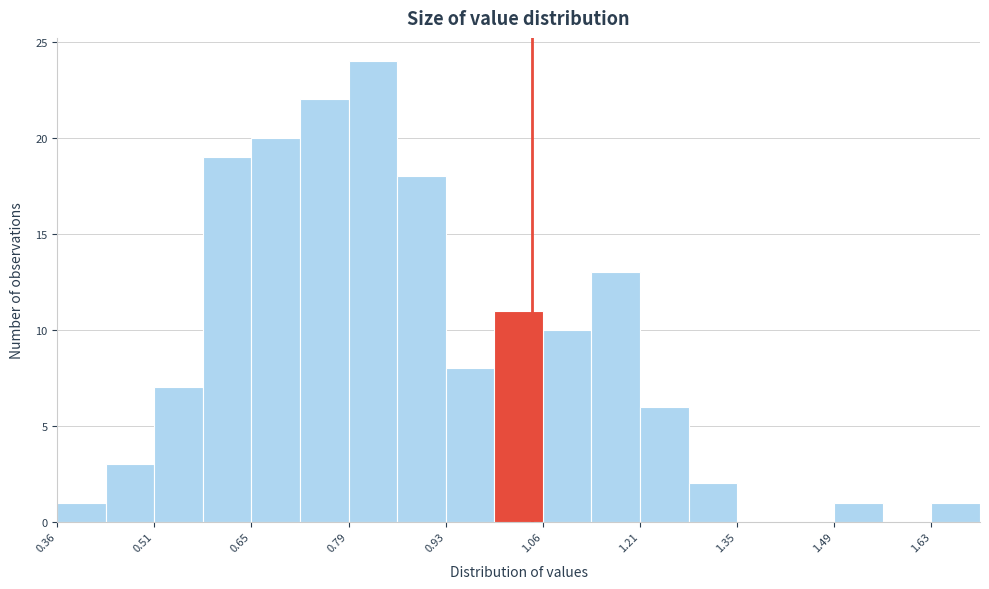

Around what value on the x-axis is the tallest bar? Give the approximate position of its centre, as read against the axis.

0.82